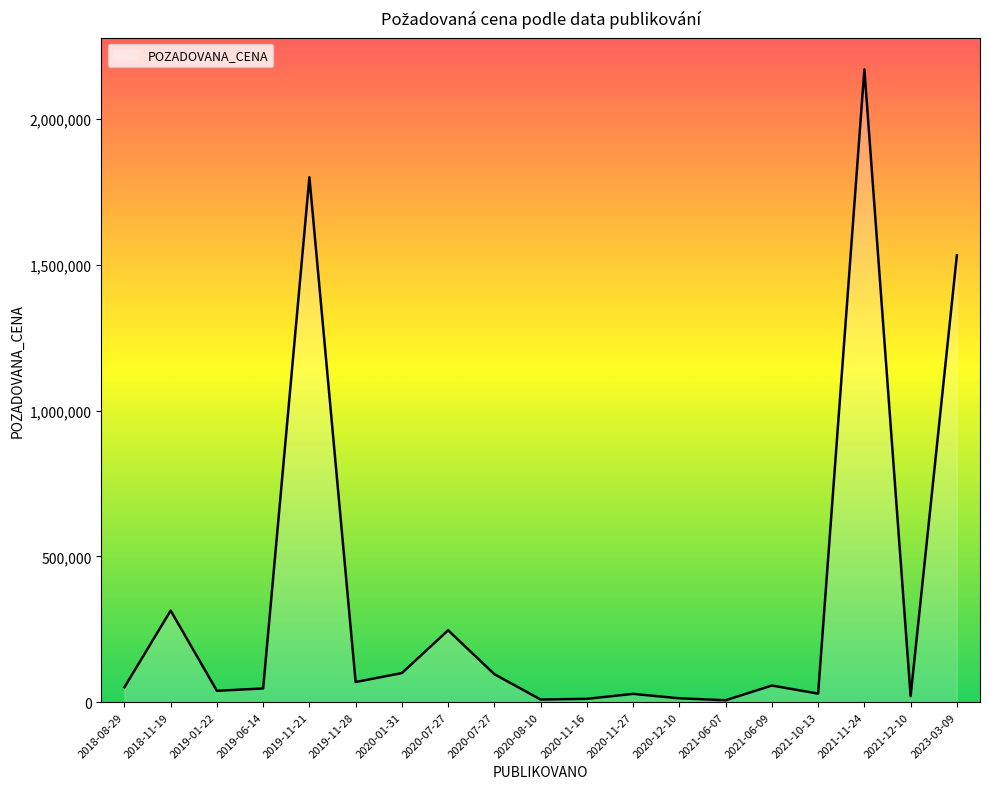

Is it true that the value at 2020-08-10 is 15606?

False